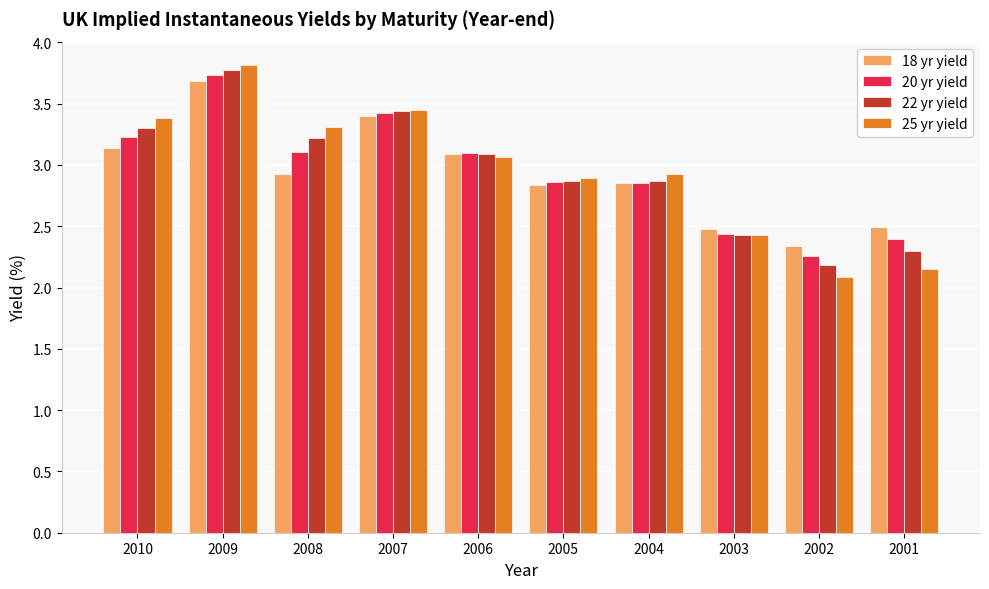

At which label is 20 yr yield closest to 2?

2002